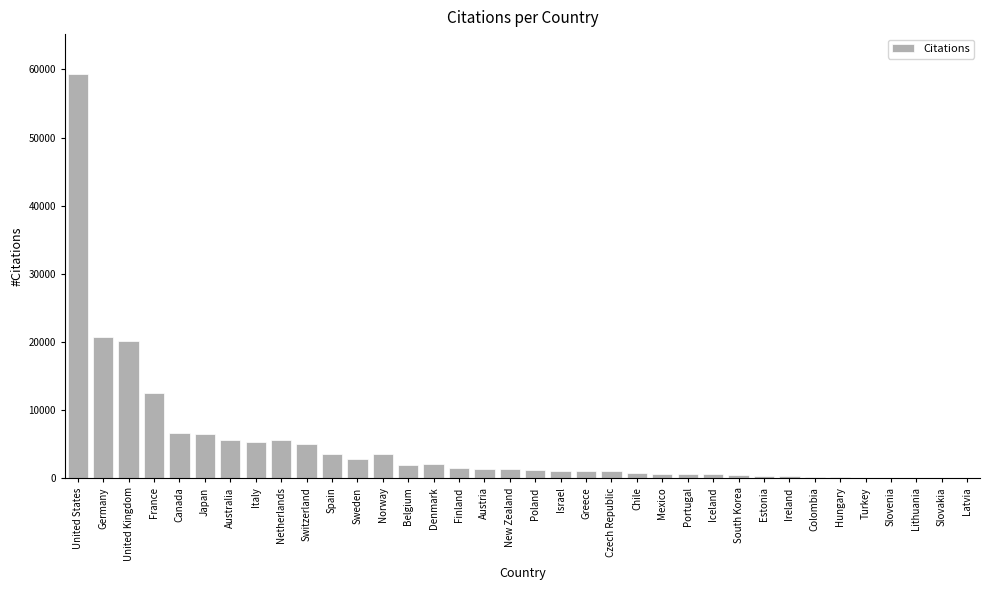

Which category has the highest value across all series?

United States